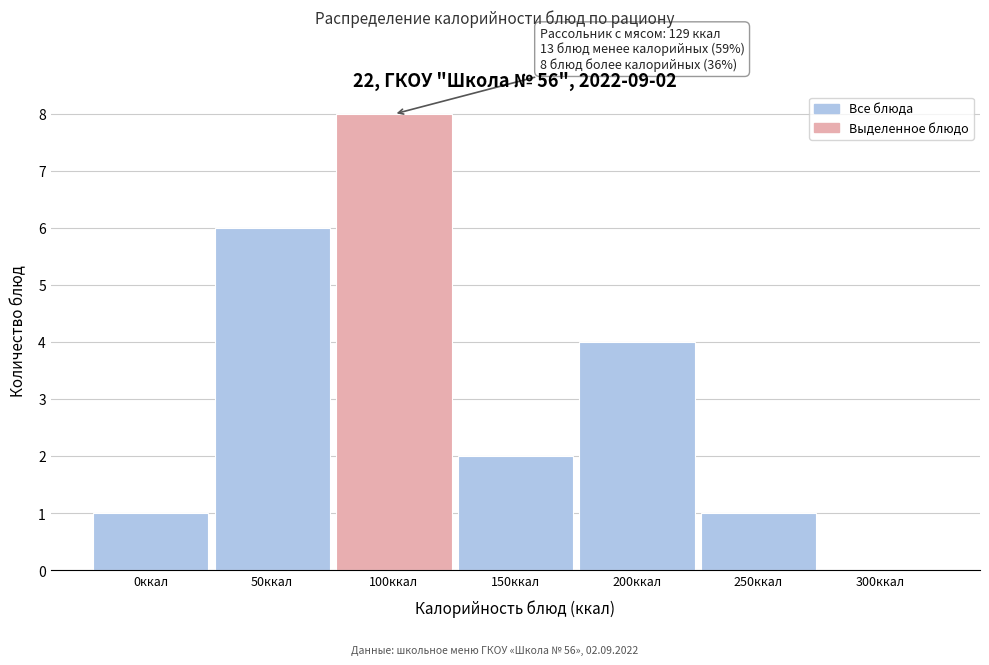

Reading left to right, extract all data points from this chart.

0ккал=1	50ккал=6	100ккал=8	150ккал=2	200ккал=4	250ккал=1	300ккал=0